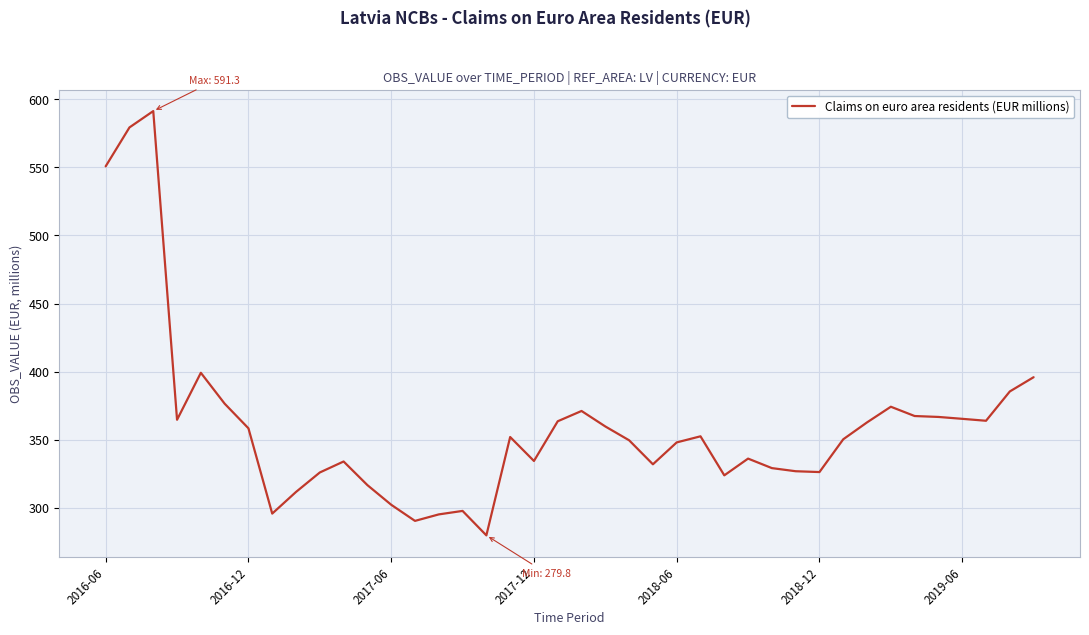

What is the difference between the maximum and minimum values?

311.4